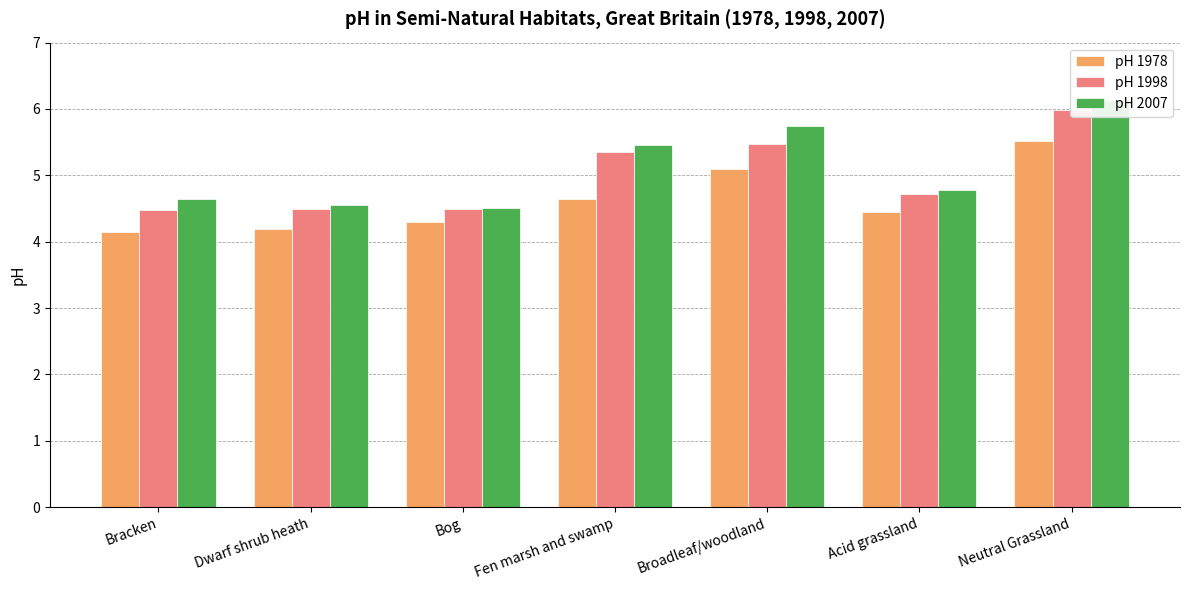

At which label is pH 2007 closest to 5?

Acid grassland